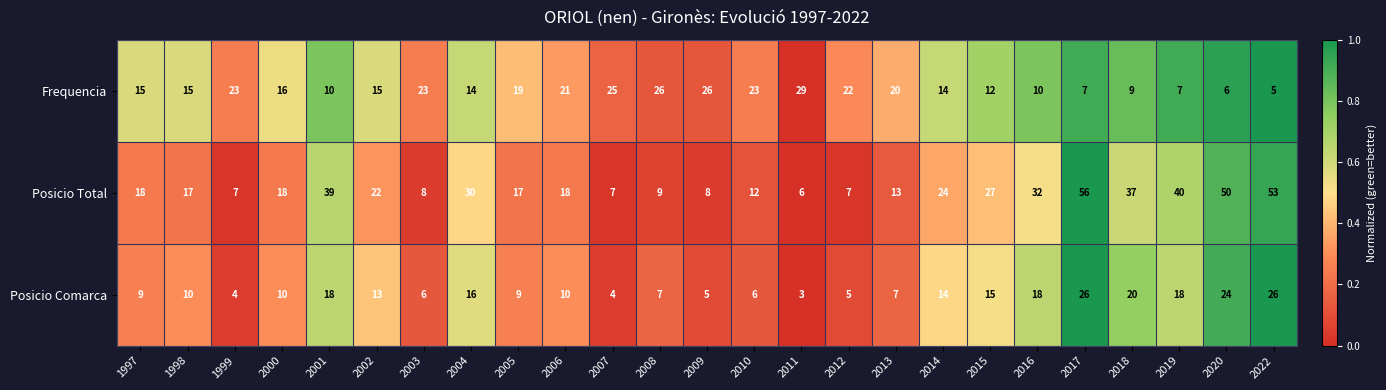

What is the difference between the second highest and second lowest values in the Posicio Total series?

46